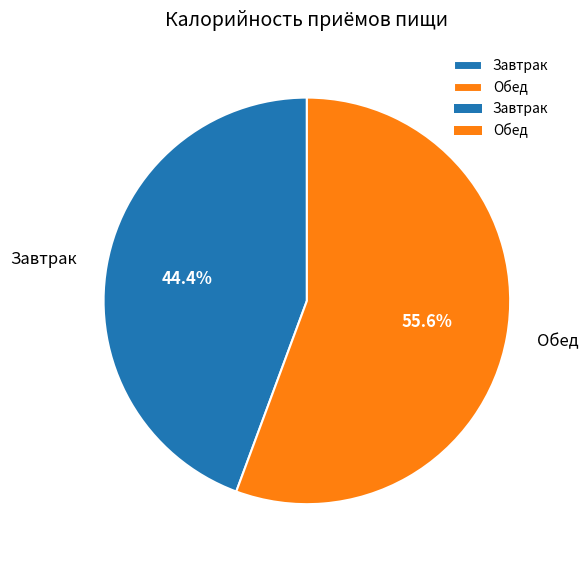

To the nearest percent, what portion does Завтрак represent?

44%